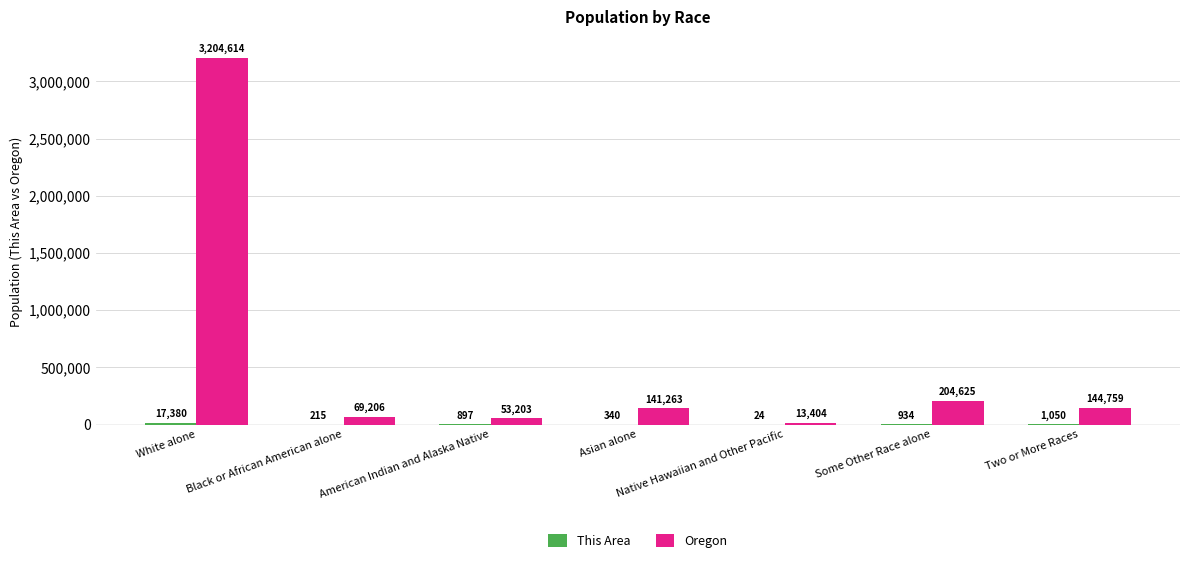

What is the maximum value shown in the chart?

3204614